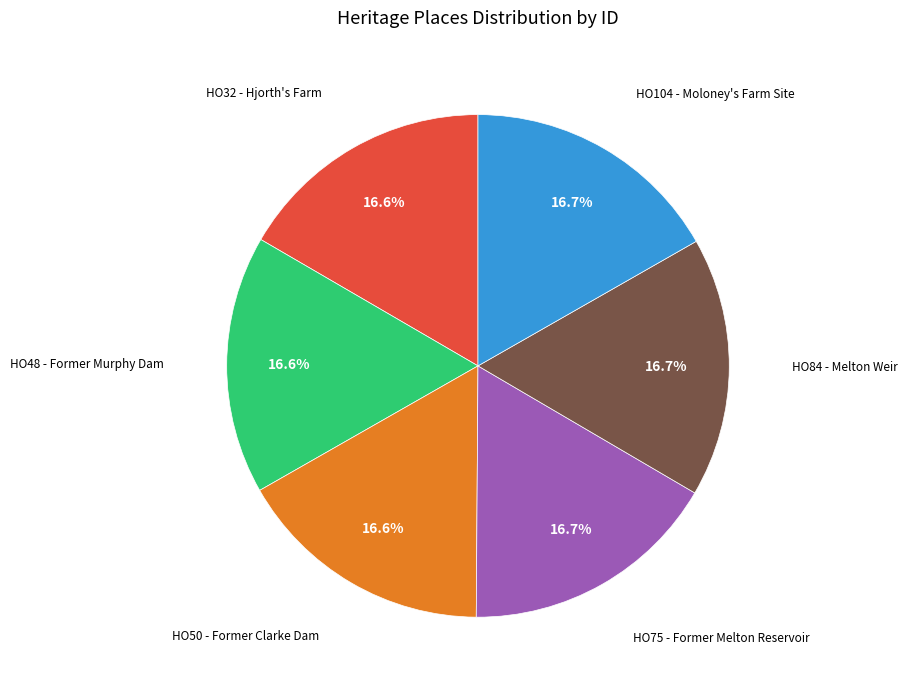

Is the sum of HO48 - Former Murphy Dam and HO75 - Former Melton Reservoir greater than half?

No